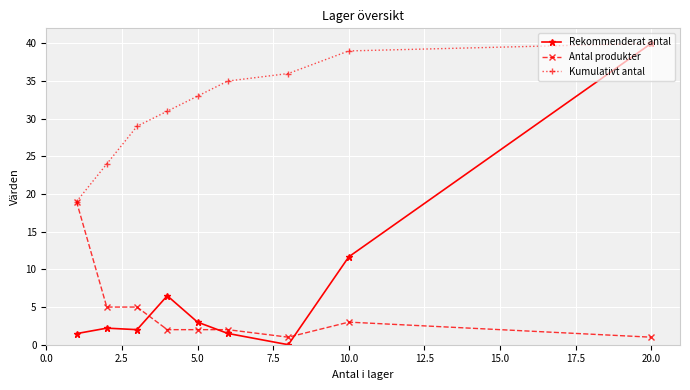

What is the value of the Kumulativt antal point at the 5th from the left?

33.0